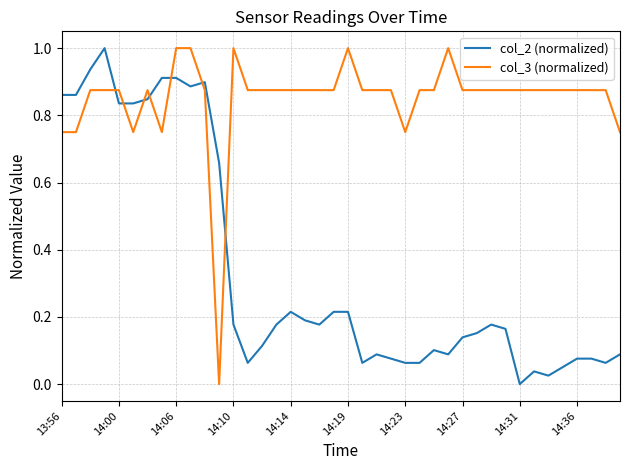

Does the chart display data point markers on the line(s)?

No